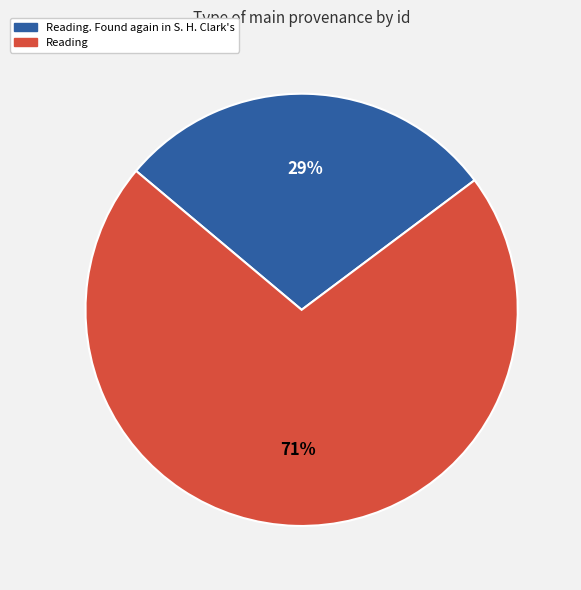

How many slices are in this pie chart?

2